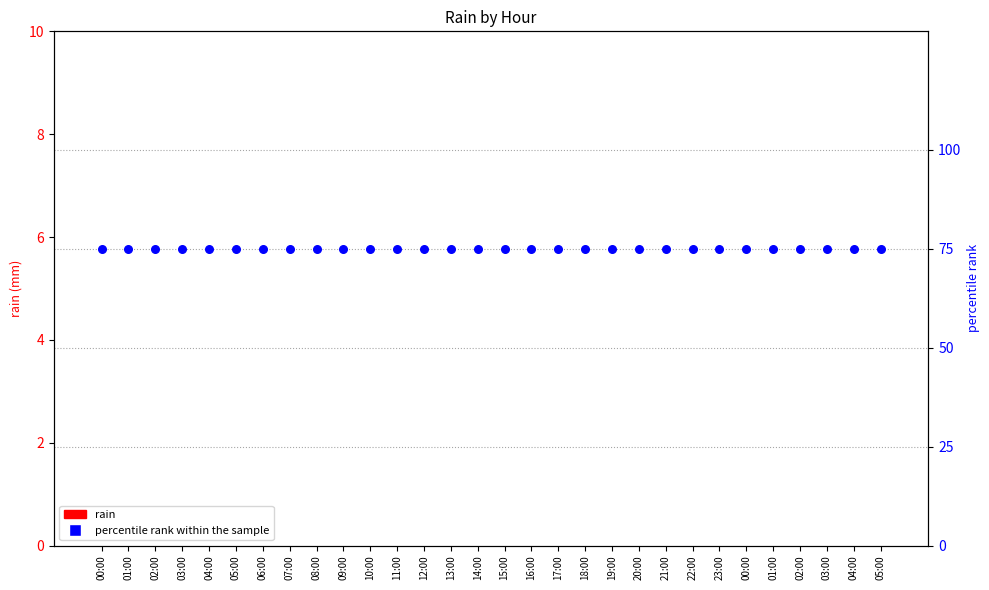

What are all the series names shown in the legend?

rain, percentile rank within the sample